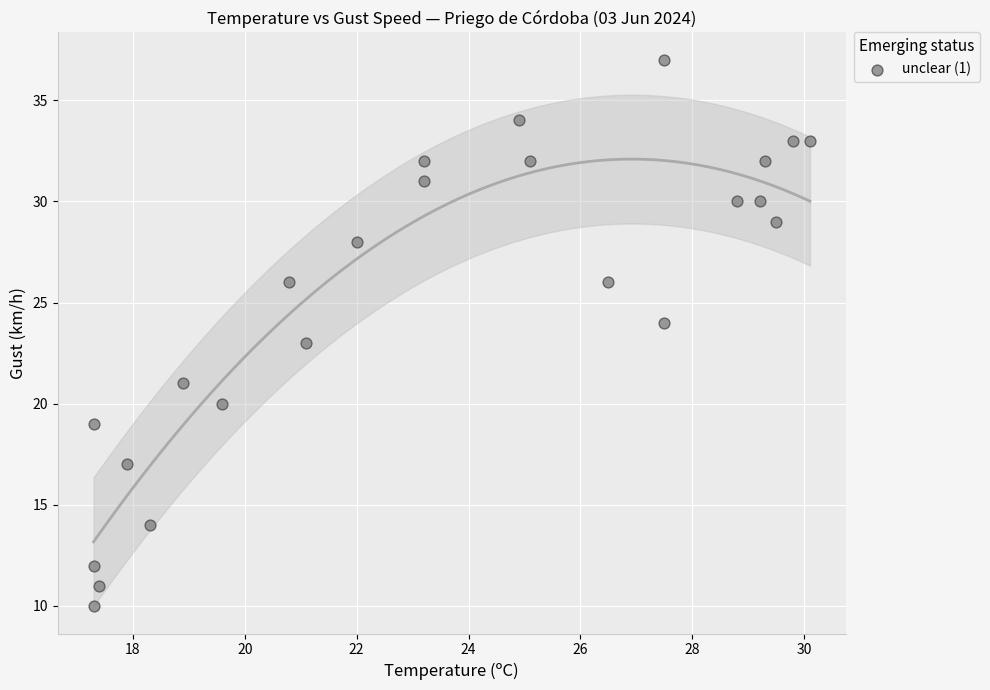

What is the range of Y values (max minus min)?

27